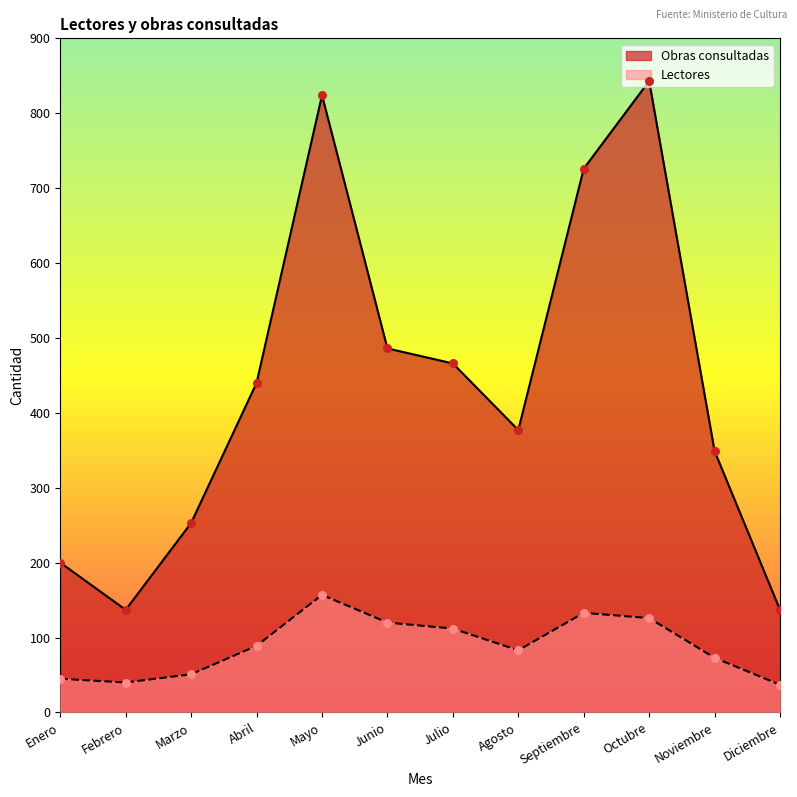

At which category is the sum across all series the highest?

Mayo